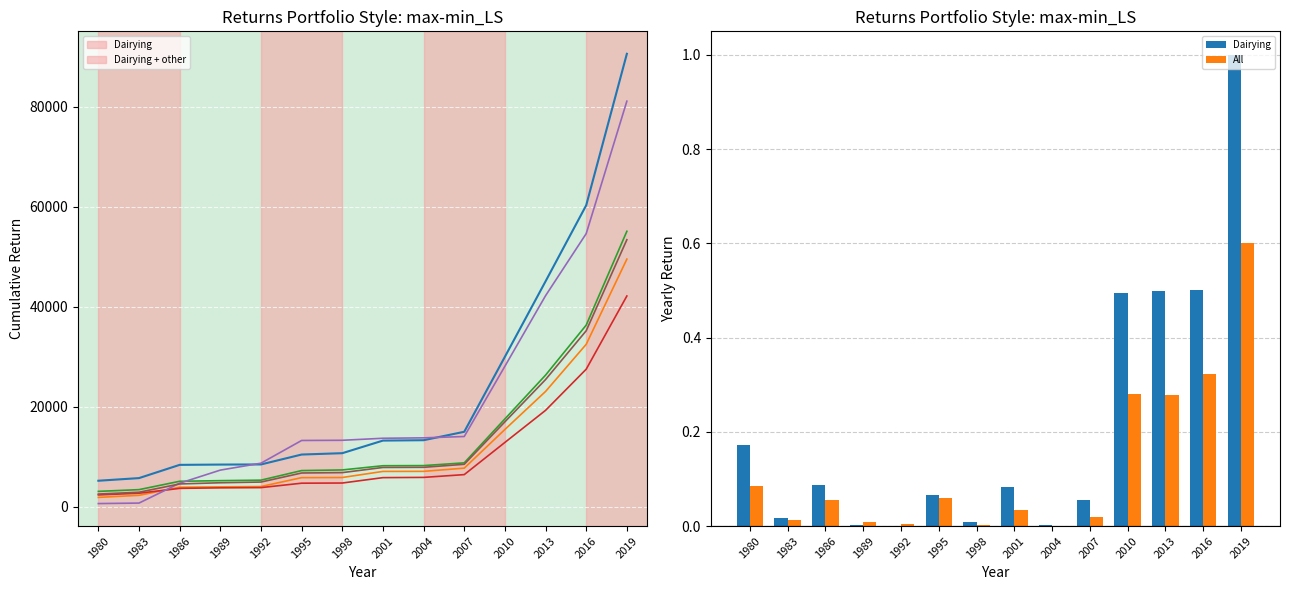

Reading right to left, extract all data points from this chart.

Dairying: 2019=1.0	2016=0.5	2013=0.5	2010=0.5	2007=0.1	2004=0.0	2001=0.1	1998=0.0	1995=0.1	1992=0.0	1989=0.0	1986=0.1	1983=0.0	1980=0.2
Dairying + other: 2019=49549.0	2016=32508.0	2013=23074.0	2010=15468.0	2007=7734.0	2004=7091.0	2001=7079.0	1998=5861.0	1995=5834.0	1992=4054.0	1989=3991.0	1986=3916.0	1983=2295.0	1980=1883.0
Cattle Rearing: 2019=55117.0	2016=36349.0	2013=26341.0	2010=17581.0	2007=8790.0	2004=8242.0	2001=8216.0	1998=7374.0	1995=7246.0	1992=5330.0	1989=5231.0	1986=5103.0	1983=3432.0	1980=3083.0
Cattle Other: 2019=42173.0	2016=27526.0	2013=19294.0	2010=12879.0	2007=6439.0	2004=5884.0	2001=5836.0	1998=4757.0	1995=4723.0	1992=3838.0	1989=3792.0	1986=3687.0	1983=2718.0	1980=2372.0
Mainly Sheep: 2019=81148.0	2016=54656.0	2013=42231.0	2010=28121.0	2007=14060.0	2004=13793.0	2001=13710.0	1998=13307.0	1995=13269.0	1992=8723.0	1989=7340.0	1986=4721.0	1983=745.0	1980=645.0
All: 2019=0.6	2016=0.3	2013=0.3	2010=0.3	2007=0.0	2004=0.0	2001=0.0	1998=0.0	1995=0.1	1992=0.0	1989=0.0	1986=0.1	1983=0.0	1980=0.1